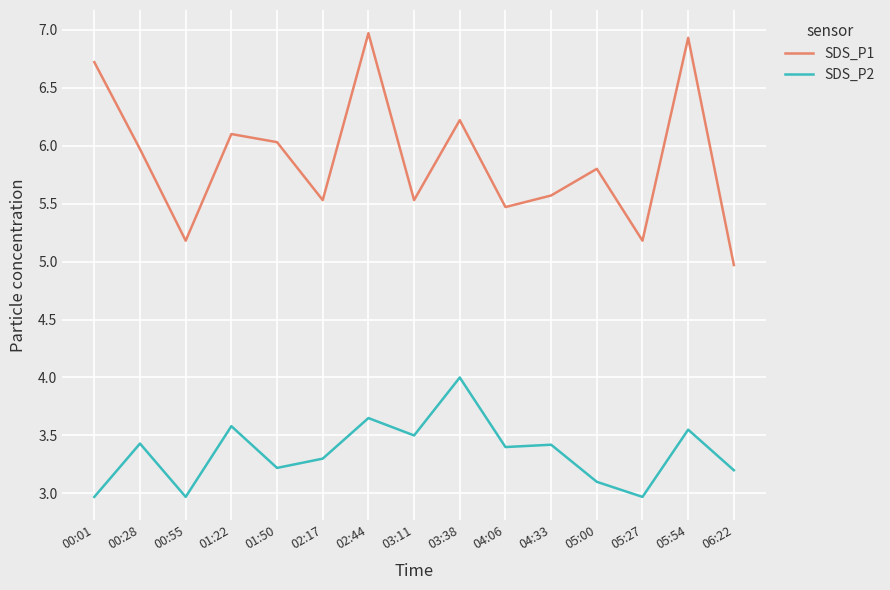

Is the value of SDS_P1 at 03:11 greater than the value of SDS_P2 at 01:22?

Yes